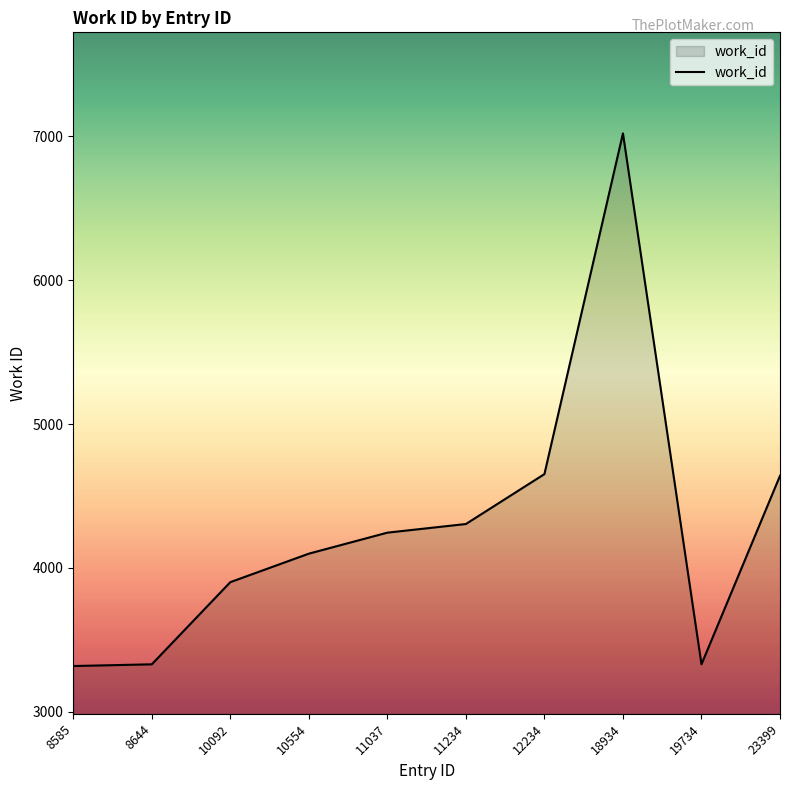

How many lines are shown in the chart?

1